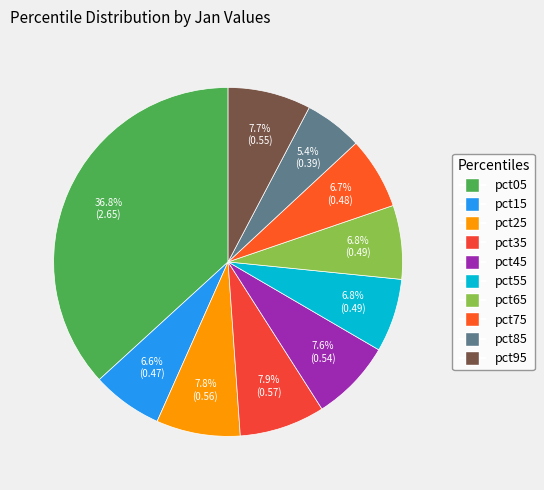

Between pct75 and pct05, which is larger?

pct05